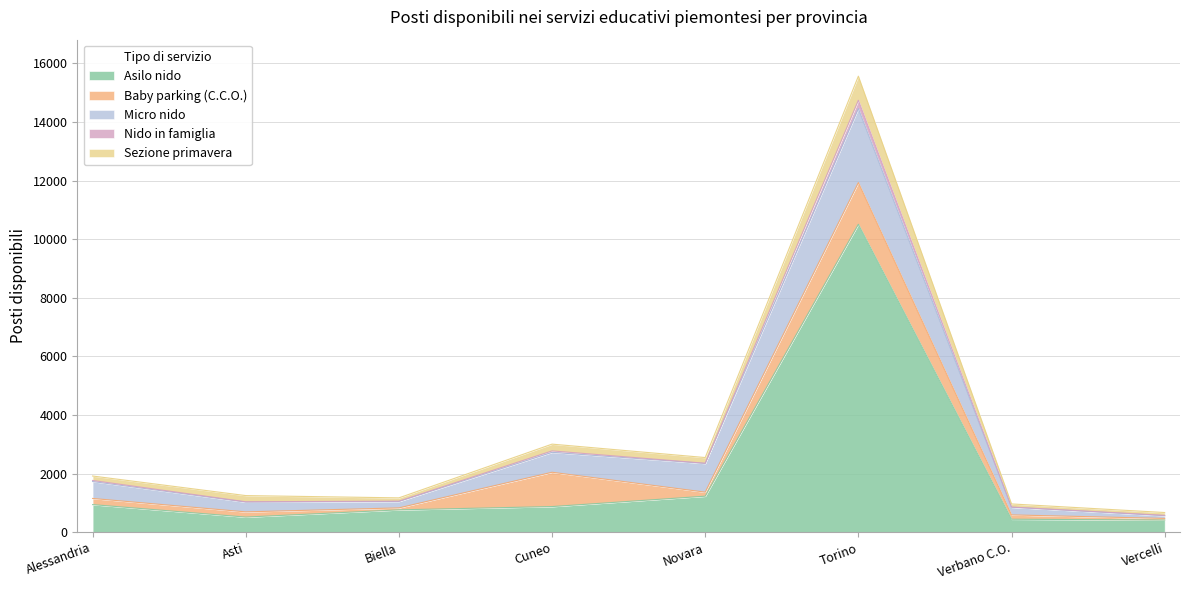

What is the smallest value displayed?

415